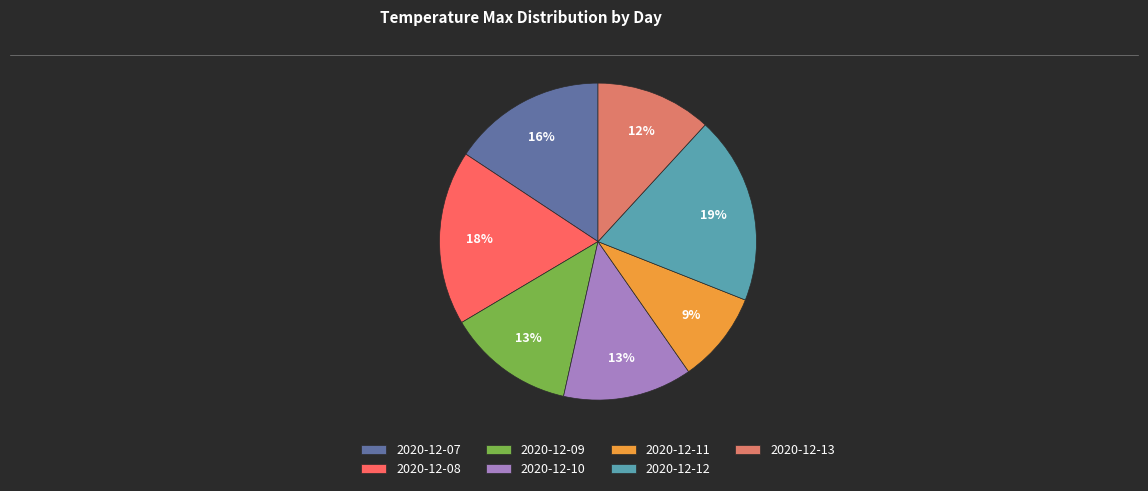

True or false: 2020-12-09 accounts for 7% of the total.

False